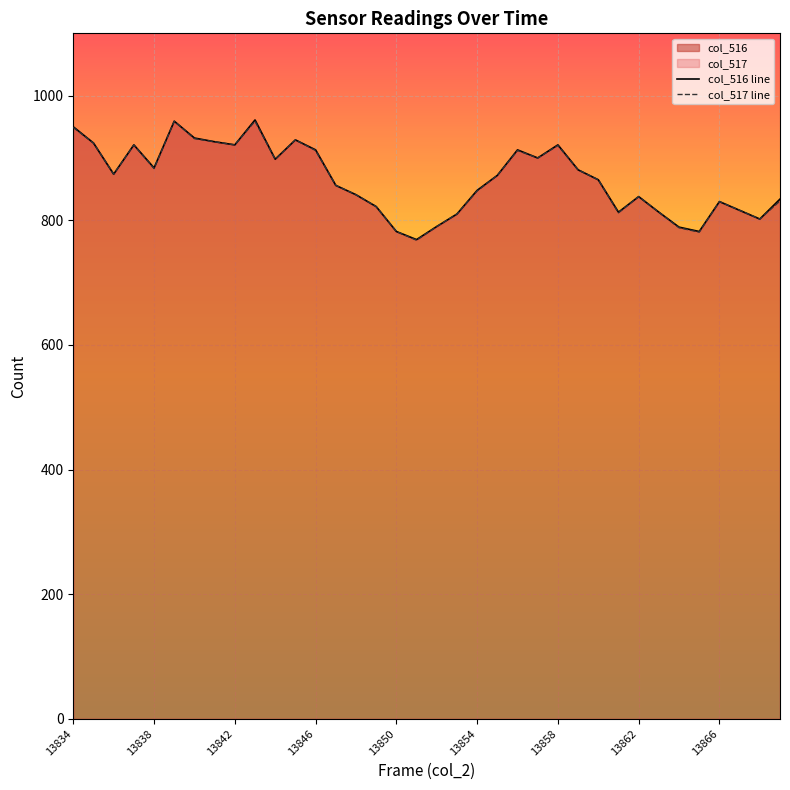

At how many categories does at least one series exceed 855?

20